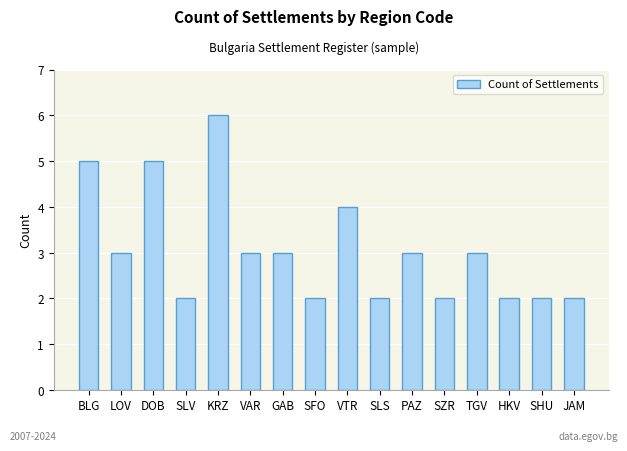

What is the change in value from KRZ to SLS?

-4